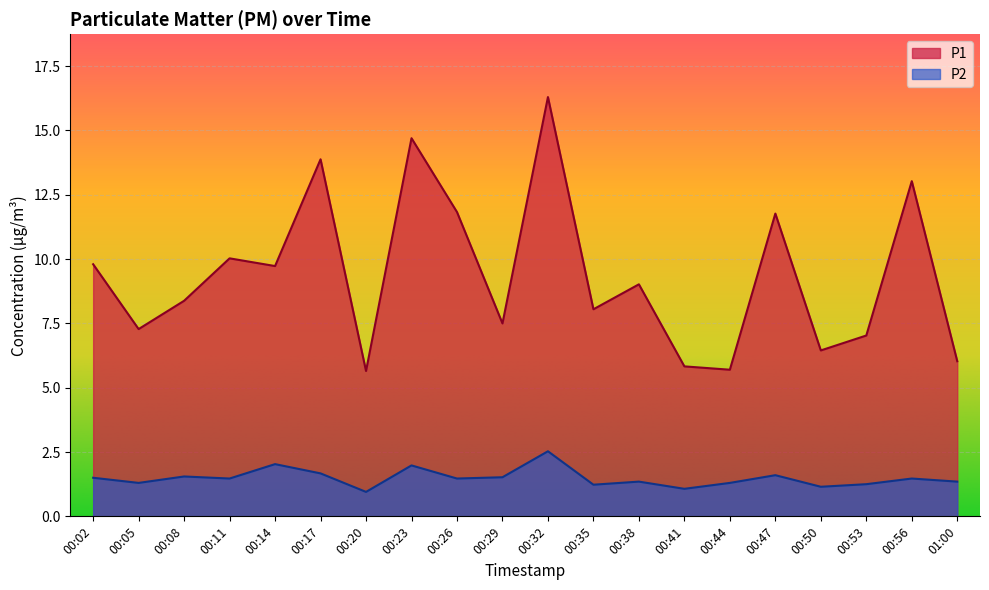

True or false: P1 and P2 intersect in this chart.

False